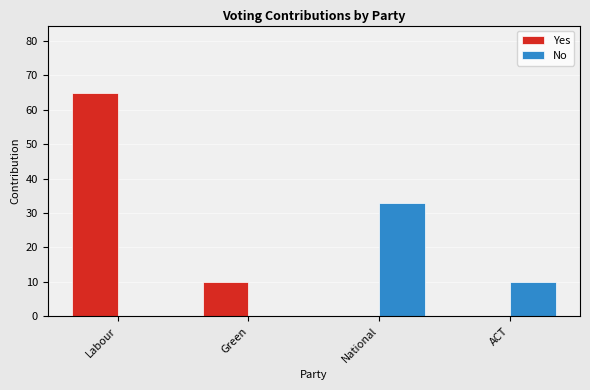

What is the sum of all No values?

43